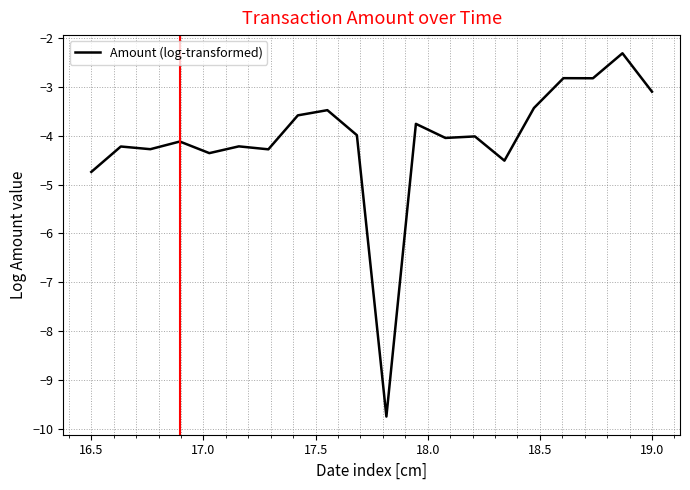

What is the difference between the maximum and minimum values?

7.4